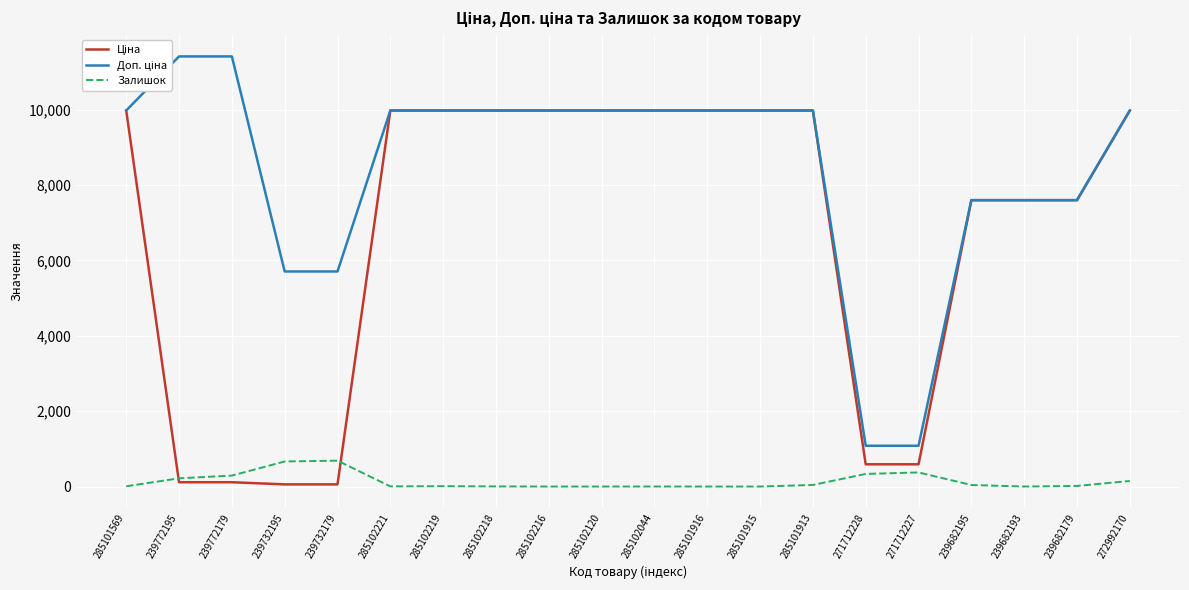

What is the sum of the Доп. ціна values at 285102216 and 285101569?

19950.0